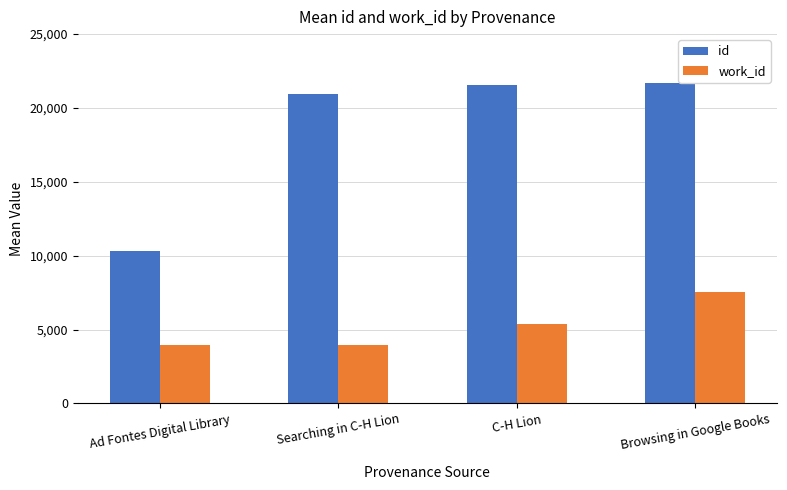

Does the chart contain stacked bars?

No